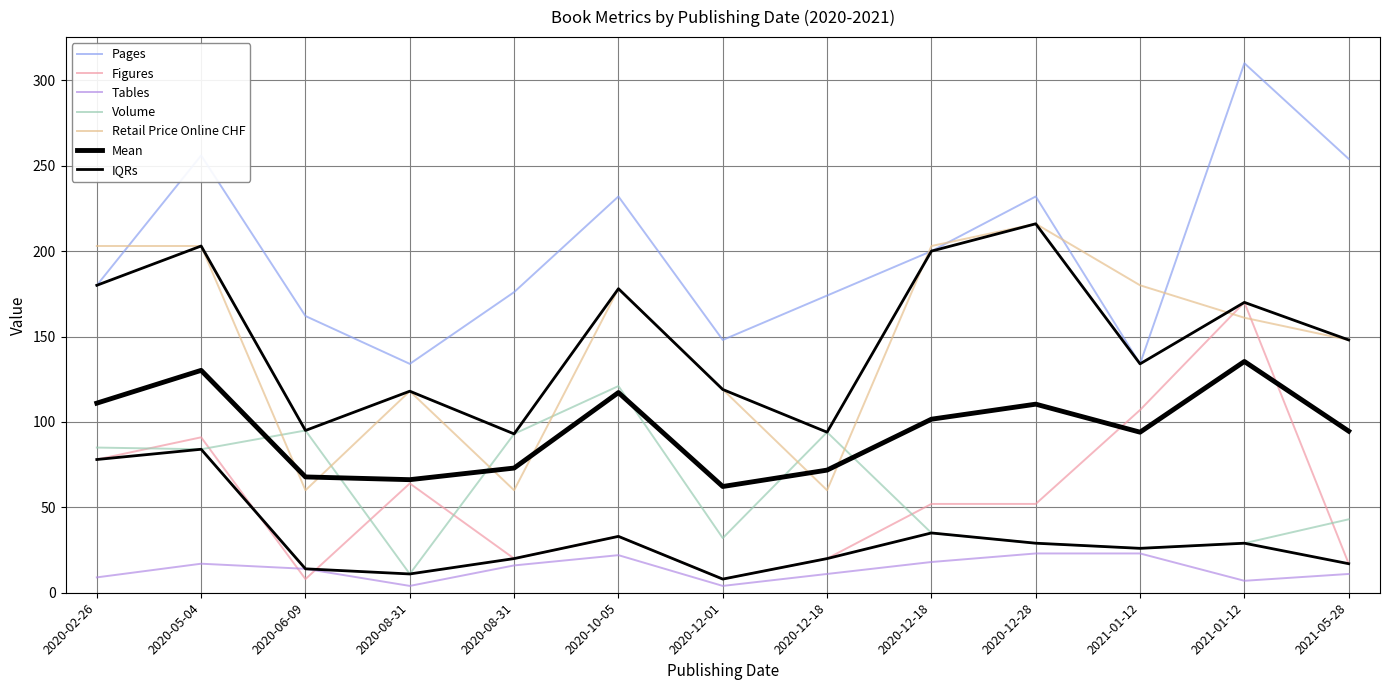

Which series changed the most between 2020-05-04 and 2021-01-12?

Figures